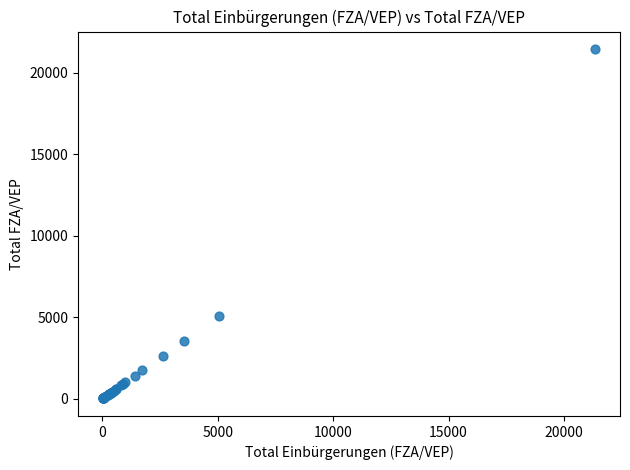

What Y value in the scatter plot is closest to 10739?

5054